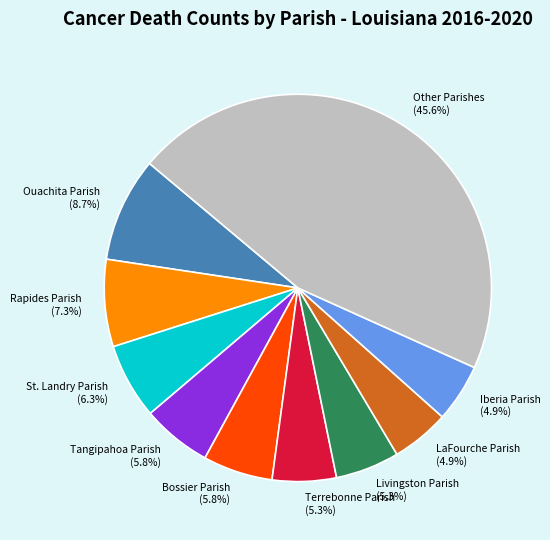

Is Rapides Parish the majority of the pie?

No